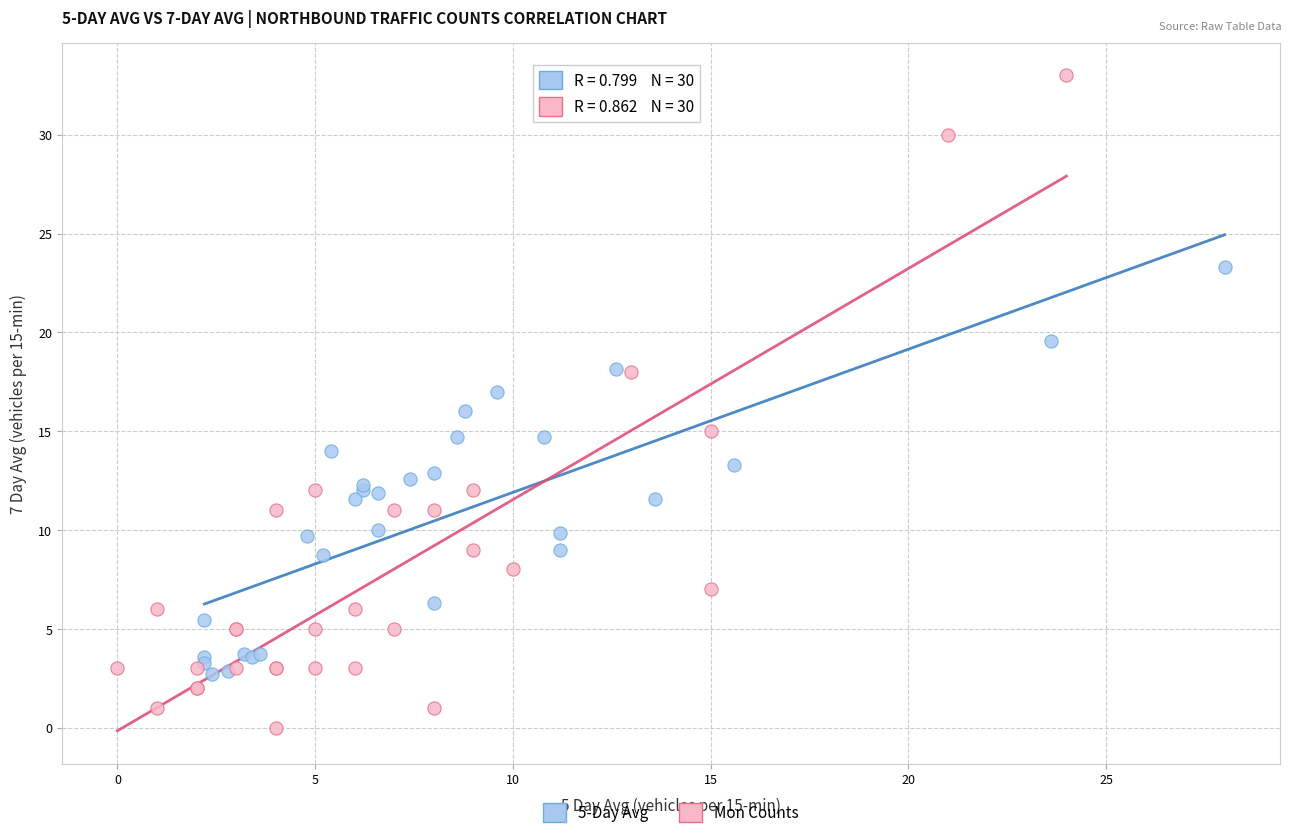

Which series contains the highest Y value?

Mon Counts